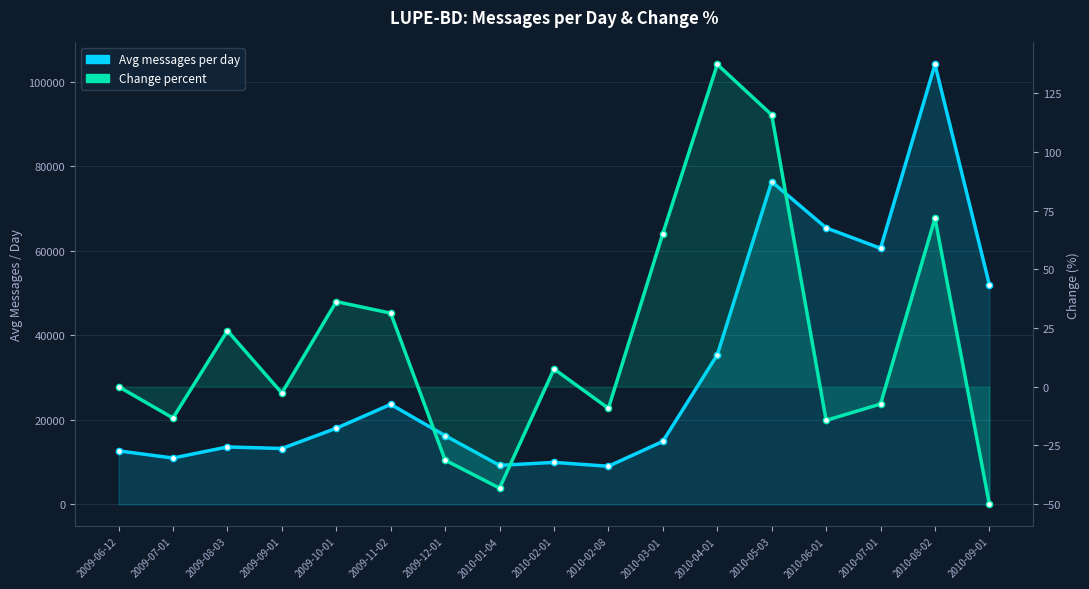

Rank the series by their average value, from lowest to highest.

Change percent, Avg messages per day